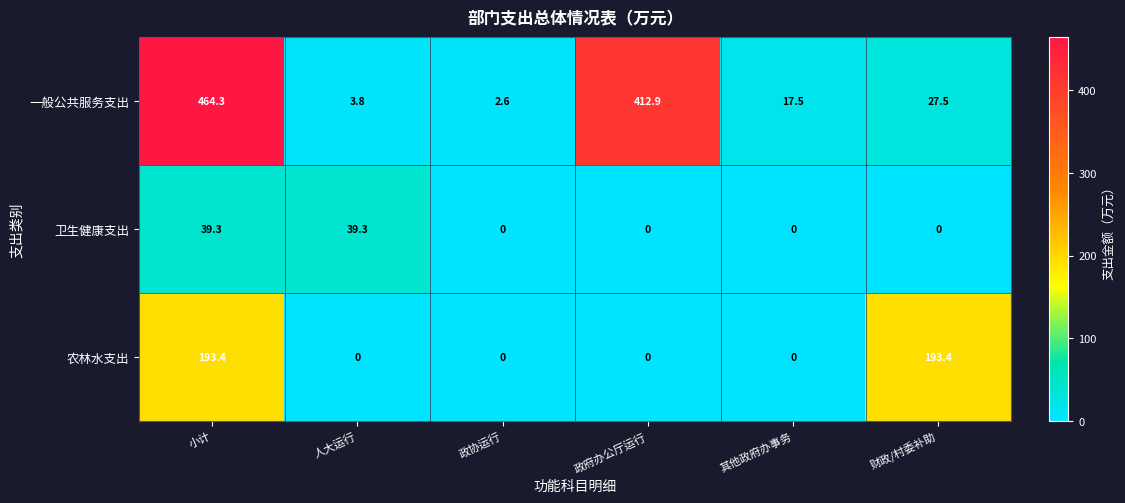

What is the highest value of the 一般公共服务支出 series?

464.3